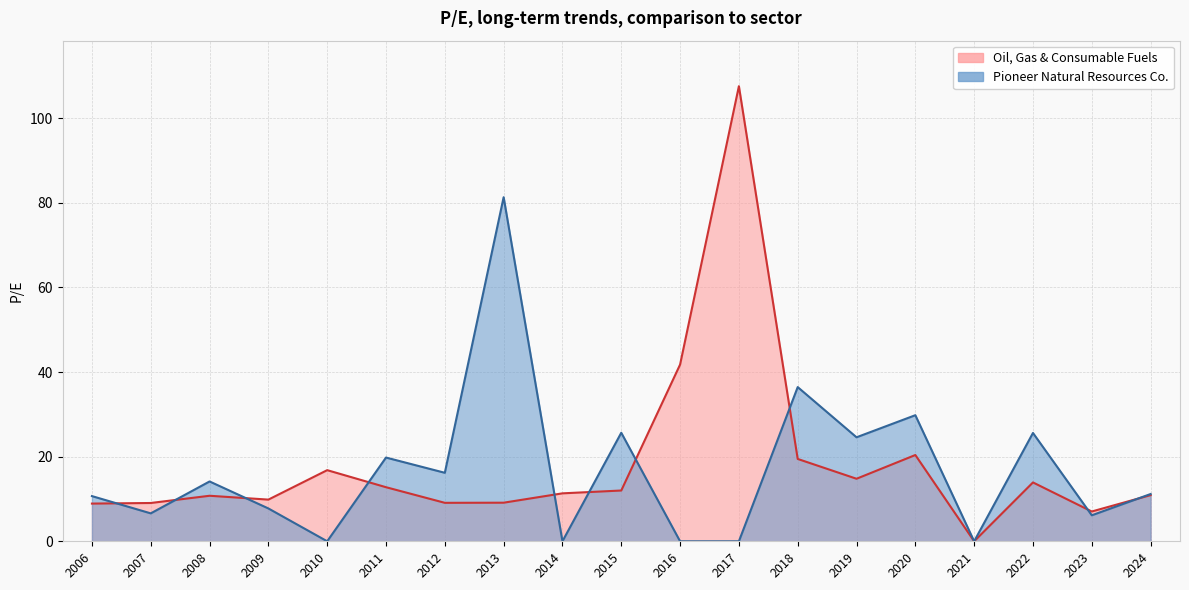

What is the sum of all Oil, Gas & Consumable Fuels values?

345.5